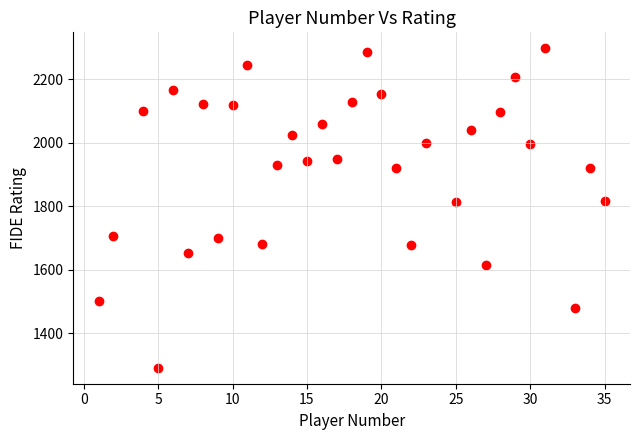

What is the range of X values (max minus min)?

34